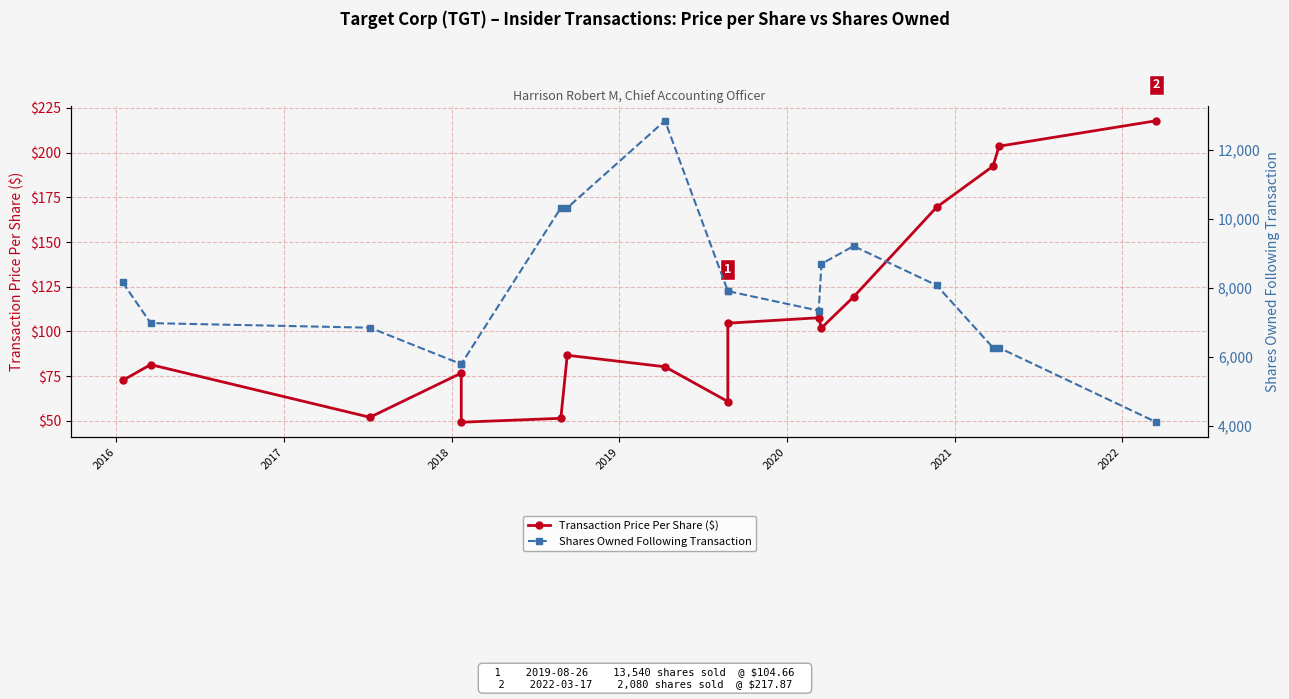

Is it true that Transaction Price Per Share ($) equals 140.1 at 11?

False